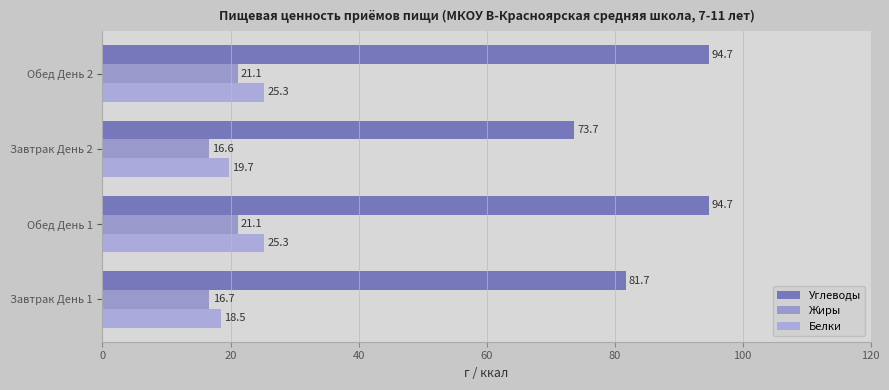

How many values in the Углеводы series exceed 94?

2